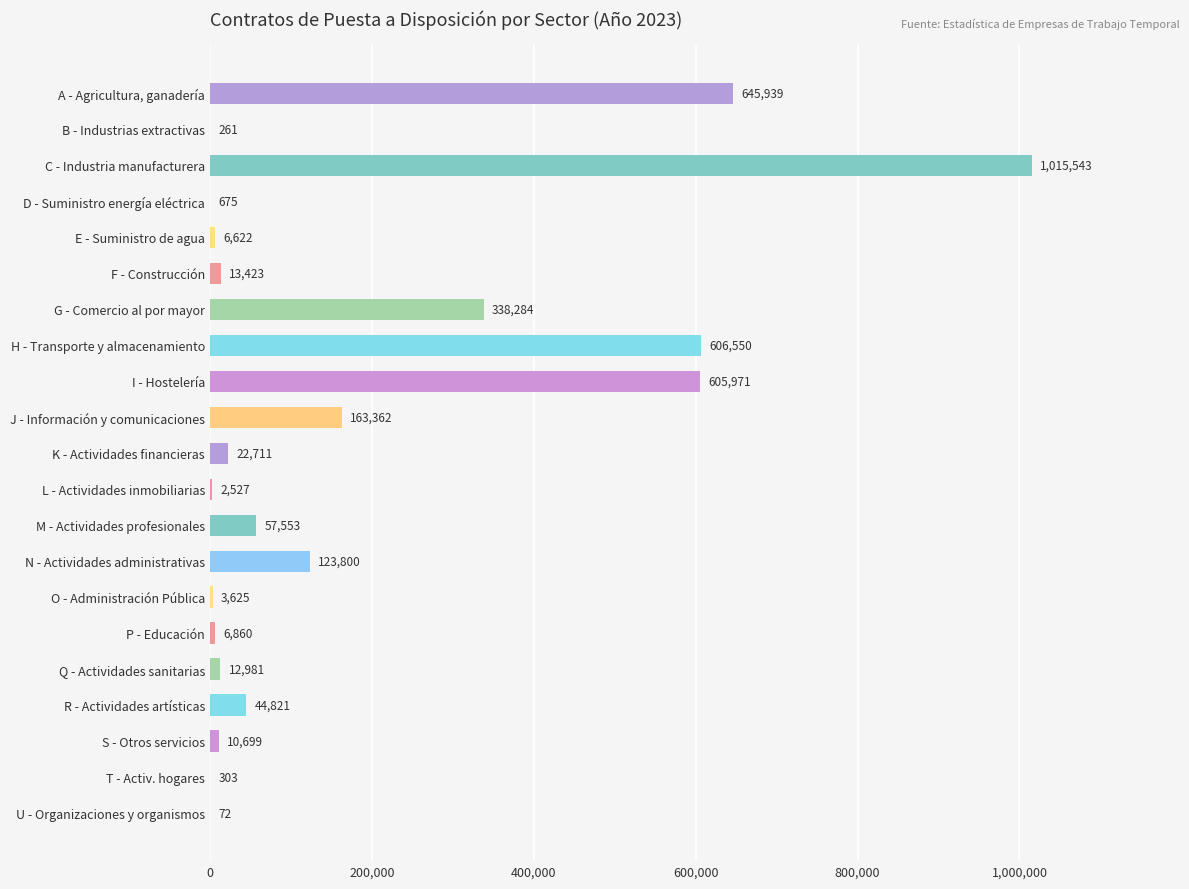

What is the ratio of the value at L - Actividades inmobiliarias to the value at D - Suministro energía eléctrica?

3.7